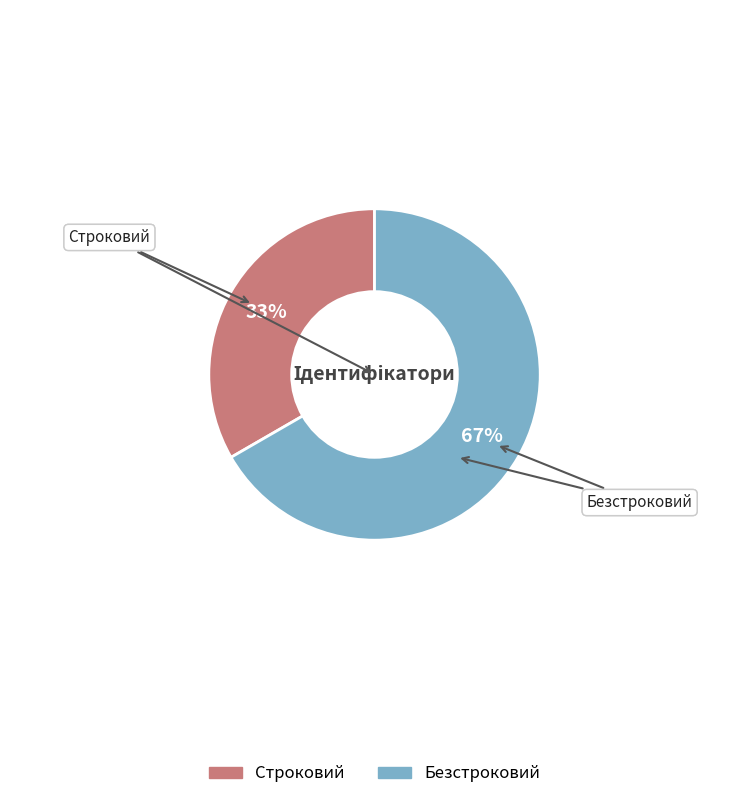

What is the smallest slice in the pie chart?

Строковий